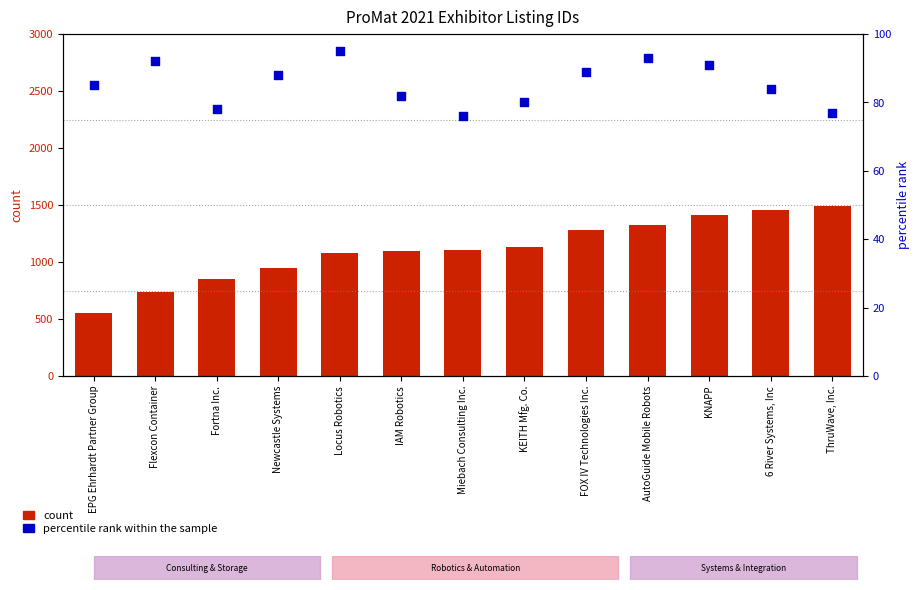

What is the total value across all series at Newcastle Systems?

1033.0